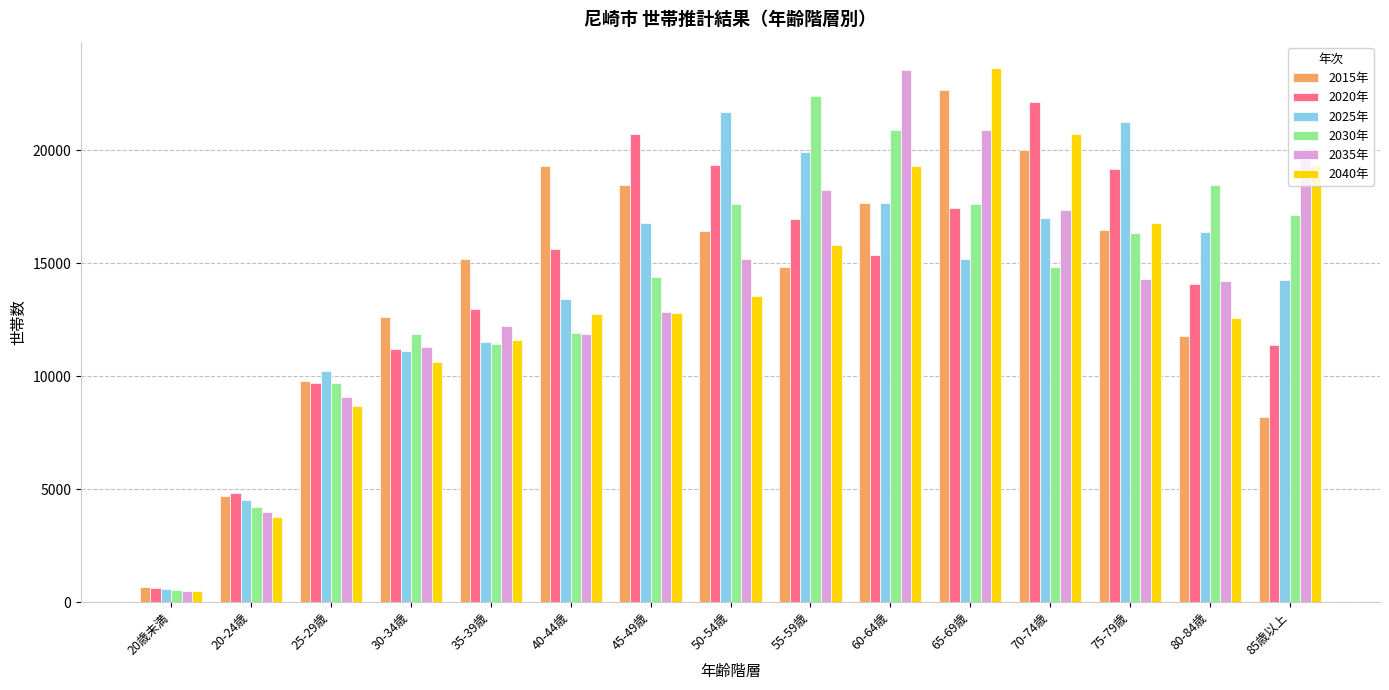

What is the label of the 15th bar from the left?

85歳以上